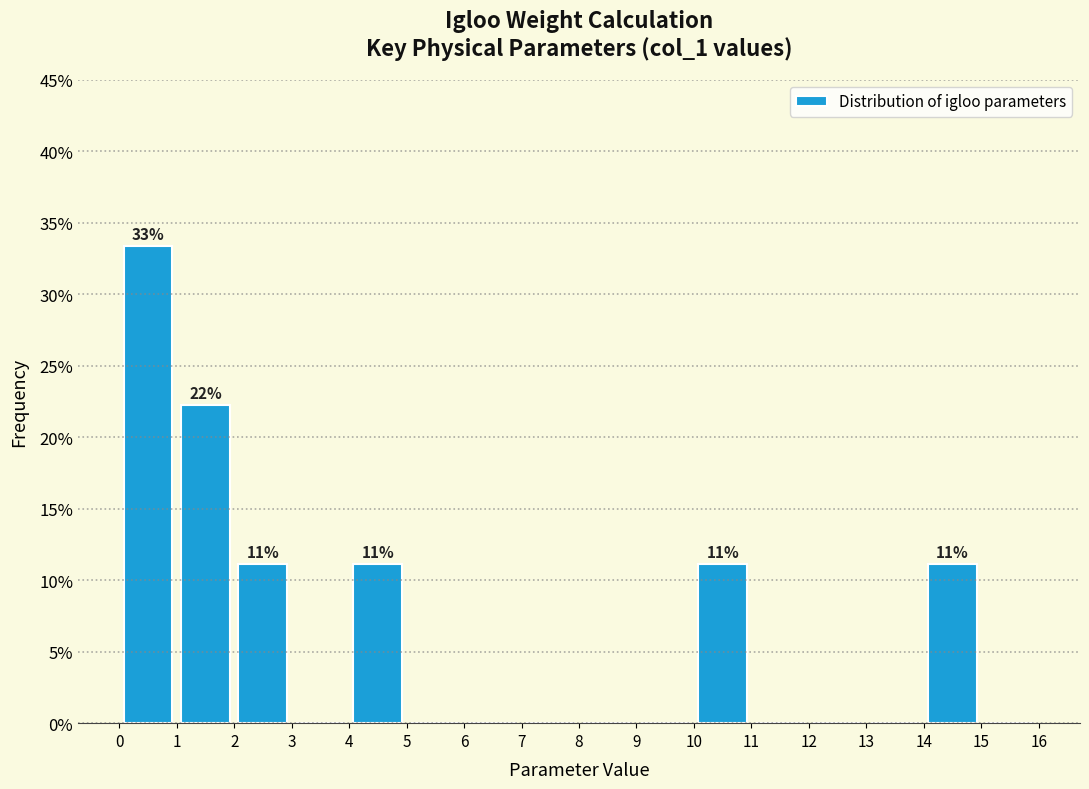

Over which range of the x-axis is the bar tallest?

0 to 1